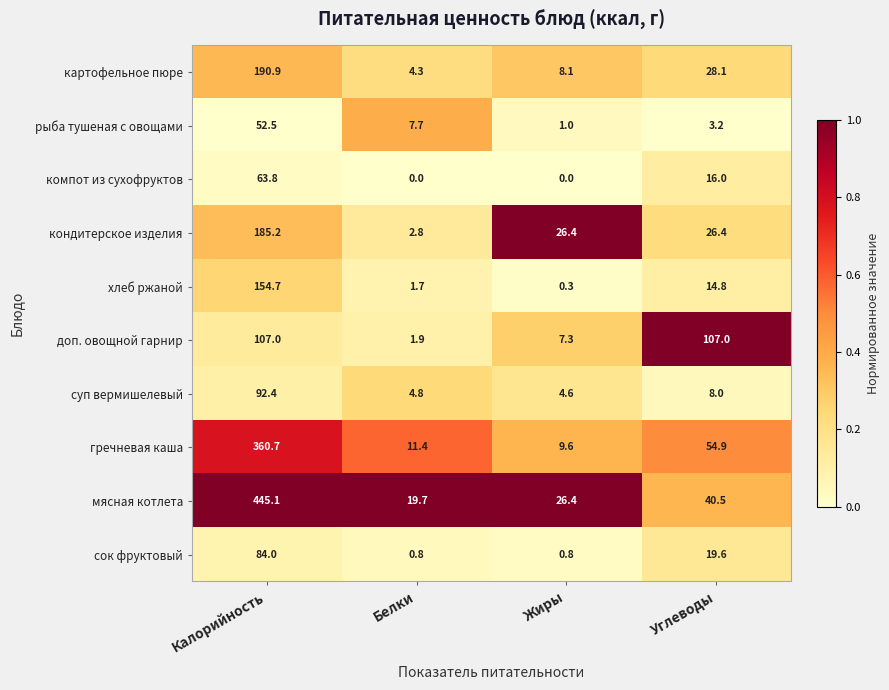

True or false: мясная котлета has a value of 29.2 at Белки.

False